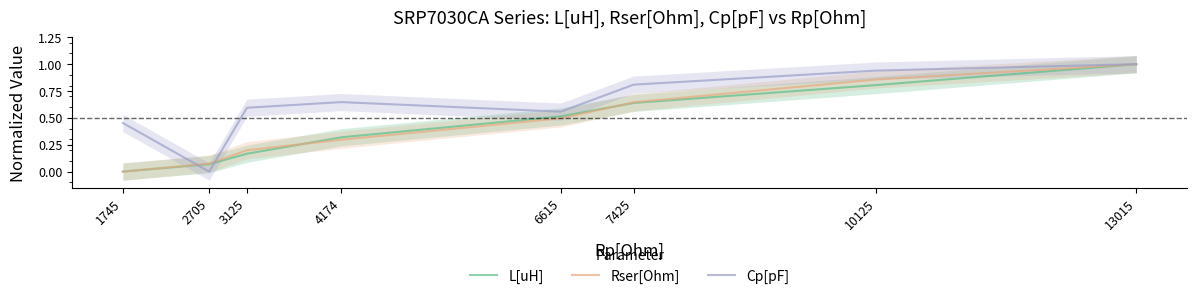

How many intersections are there between Cp[pF] and L[uH]?

2